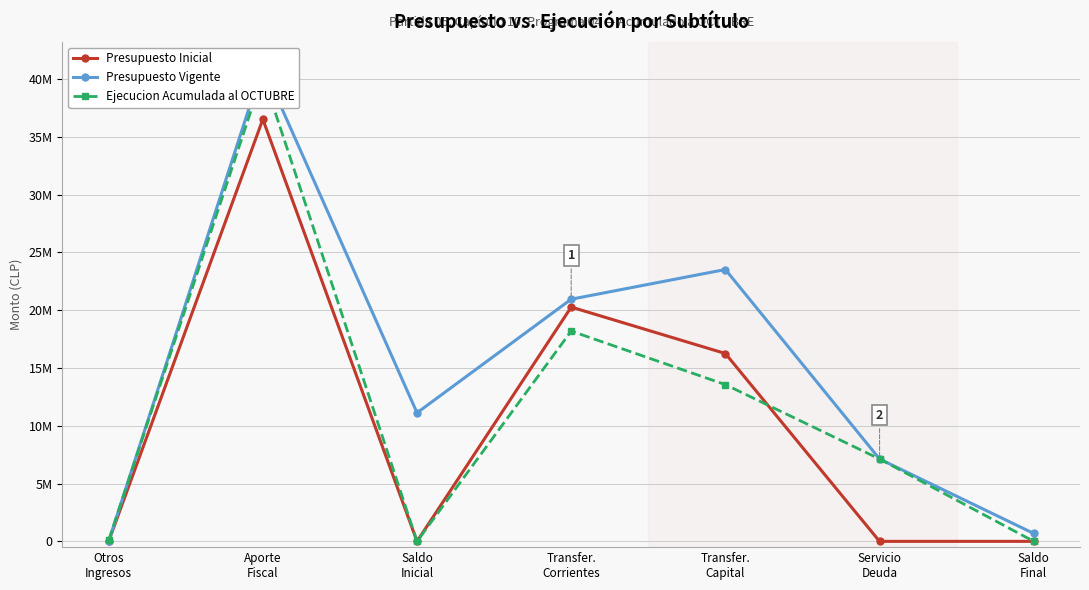

What are all the series names shown in the legend?

Presupuesto Inicial, Presupuesto Vigente, Ejecucion Acumulada al OCTUBRE